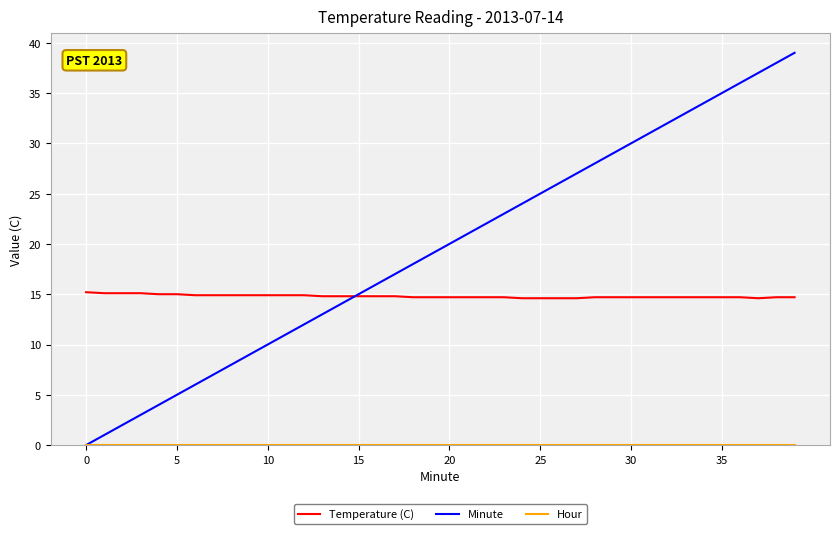

Which series has the largest total across all categories?

Minute